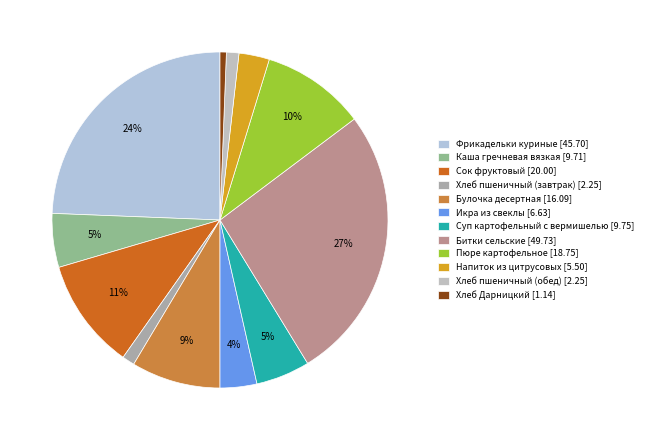

To the nearest percent, what percentage of the pie is Суп картофельный с вермишелью?

5%